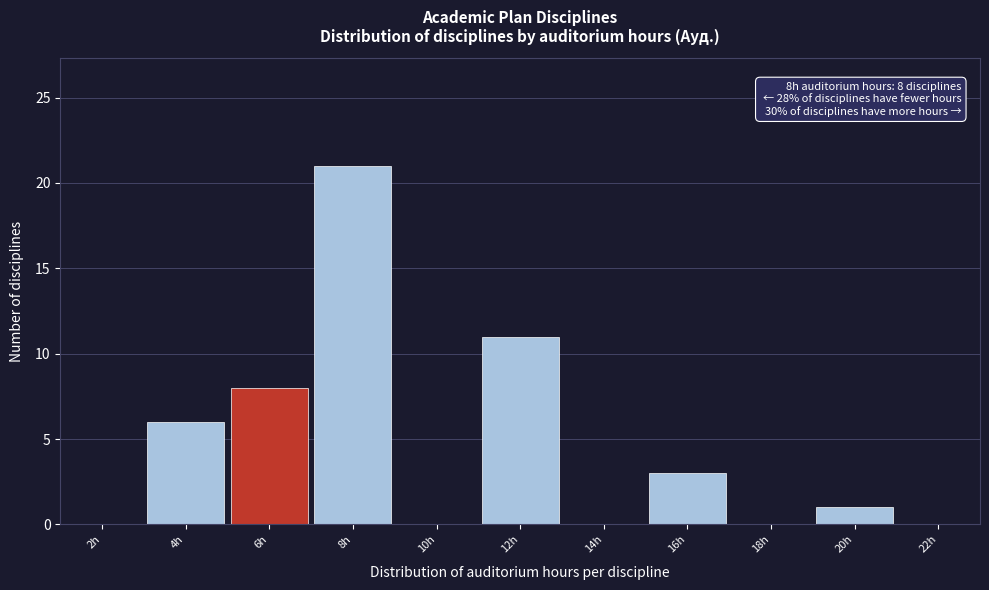

Reading left to right, extract all data points from this chart.

2h=0	4h=6	6h=8	8h=21	10h=0	12h=11	14h=0	16h=3	18h=0	20h=1	22h=0